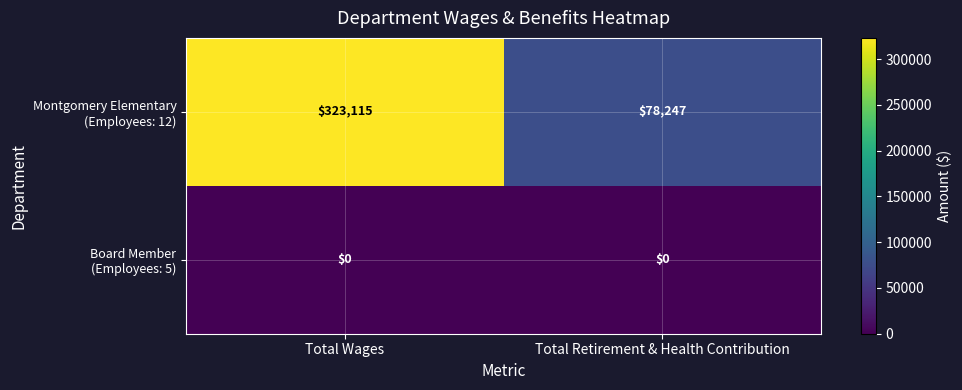

What is the total value across all series at Total Retirement & Health Contribution?

78247